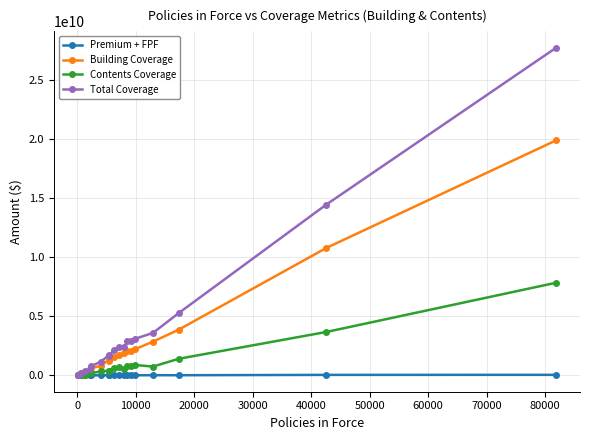

What is the difference between the maximum and minimum values in the Contents Coverage series?

7826563800